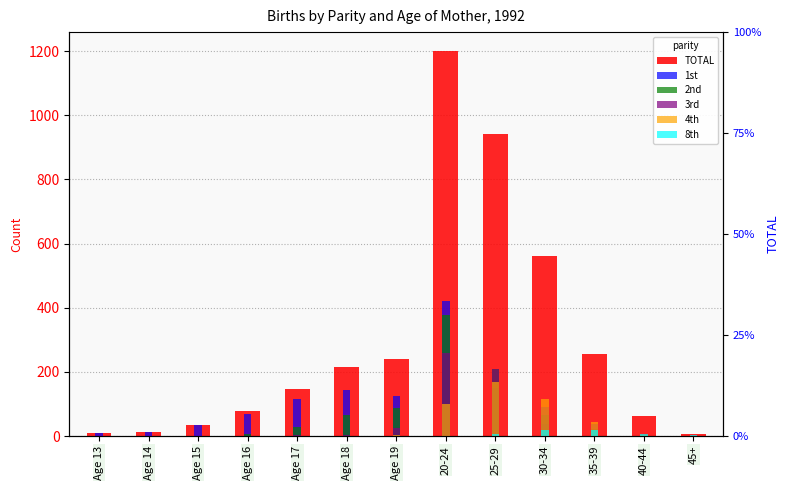

Count the number of data series in this chart.

6